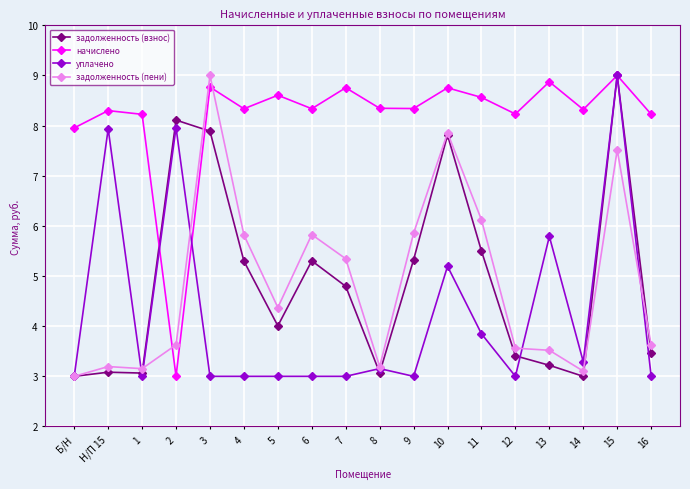

Which series changed the most between Н/П 15 and 10?

задолженность (взнос)